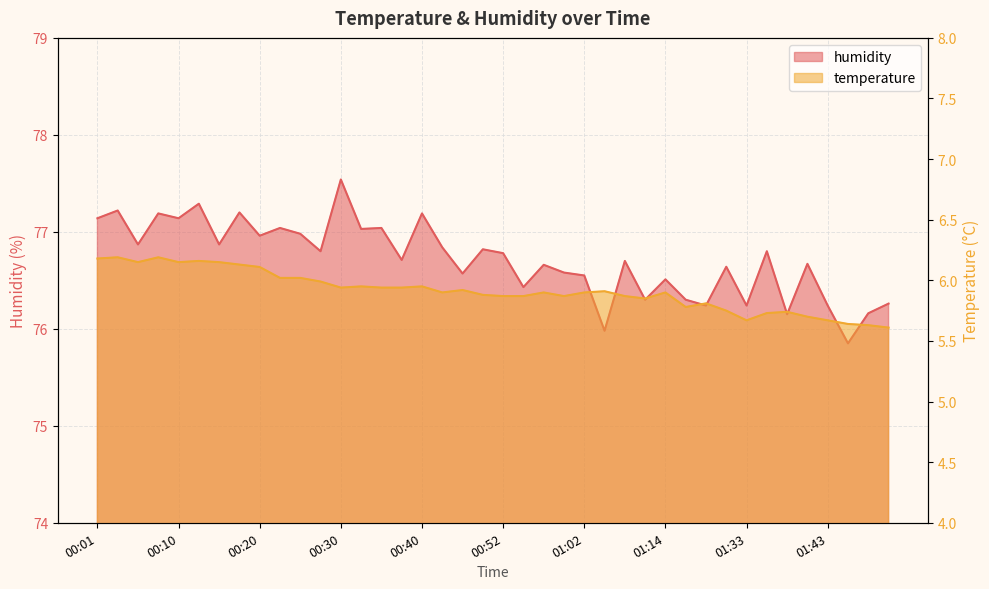

At 00:47, list the series in order from largest to smallest.

humidity, temperature